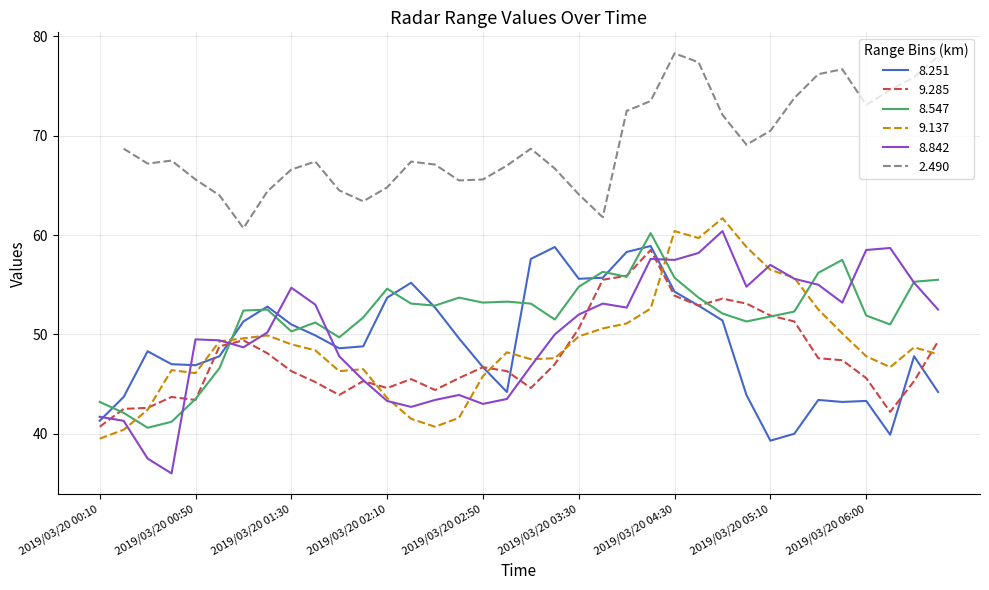

What is the minimum value for 9.137?

39.5